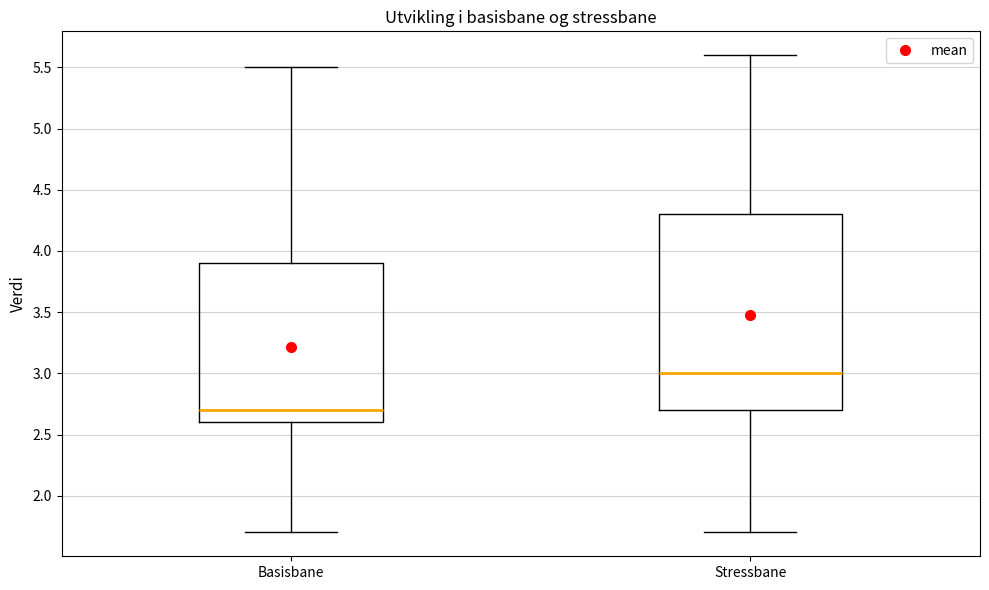

Which box is the tallest, from its lower edge to its upper edge?

Stressbane